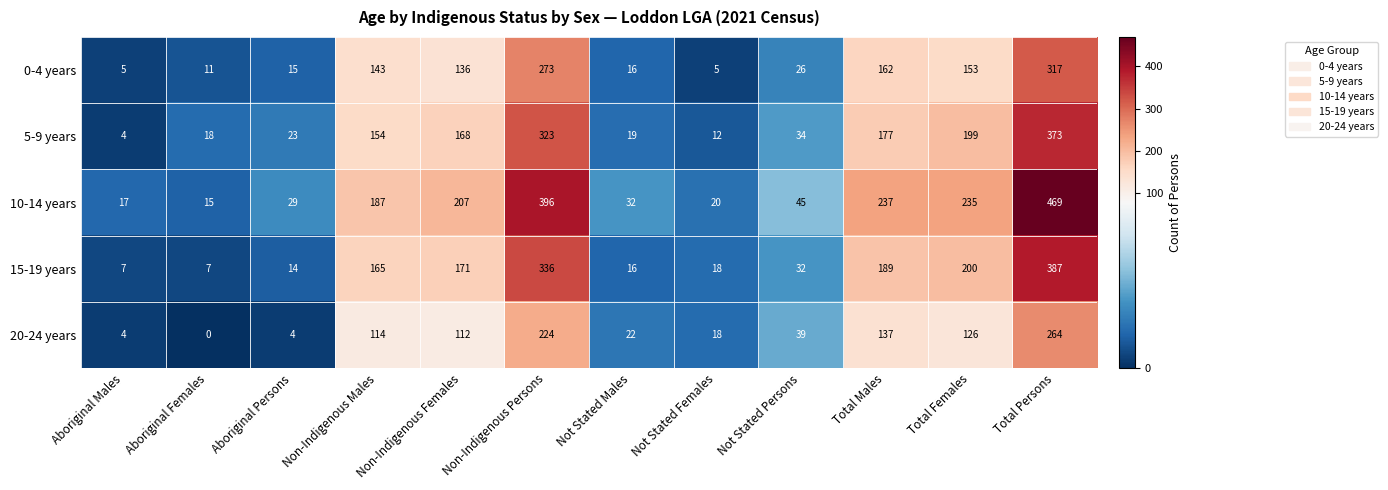

What is the average value of the 10-14 years series?

157